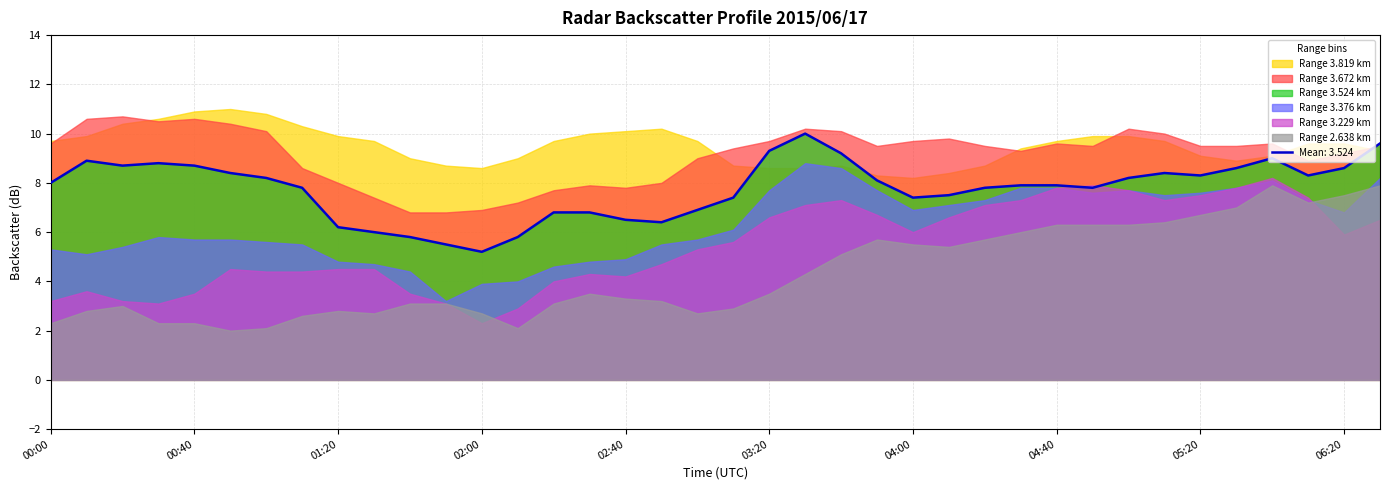

Rank the series by their maximum value, from lowest to highest.

2.638, 3.229, 3.376, 3.524, 3.672, 3.819